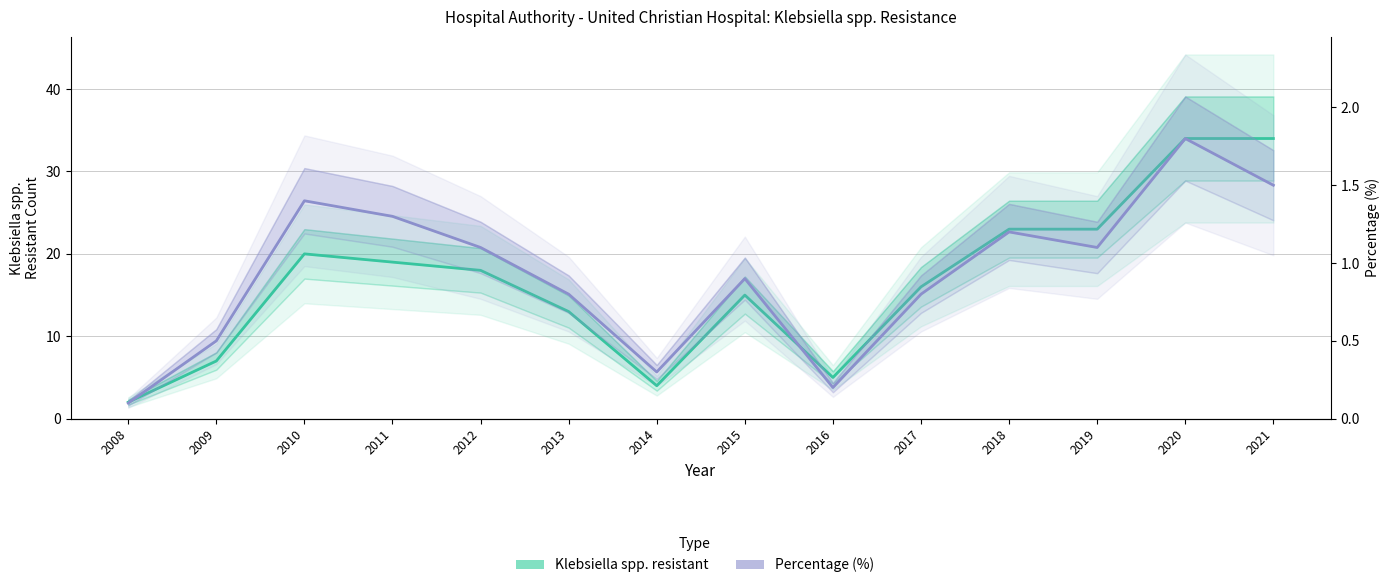

What is the sum of the Percentage (%) values at 2020 and 2019?

2.9